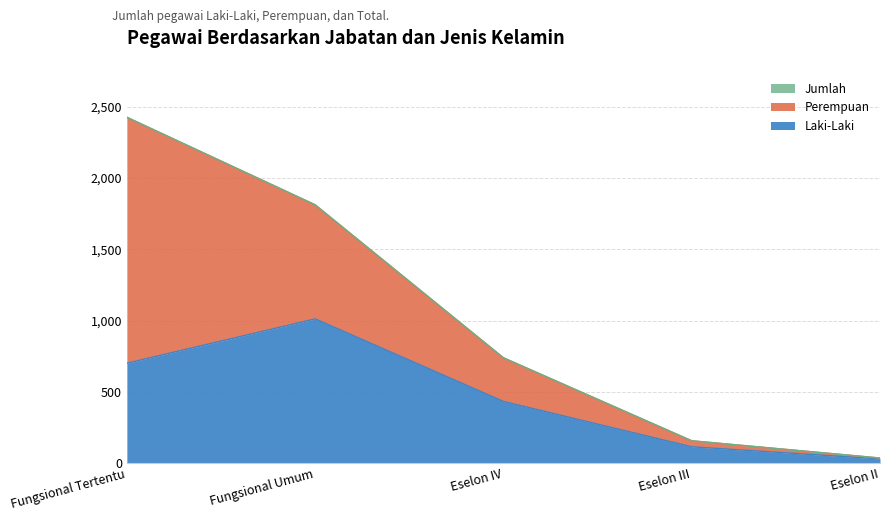

Which category has the highest value across all series?

Fungsional Tertentu